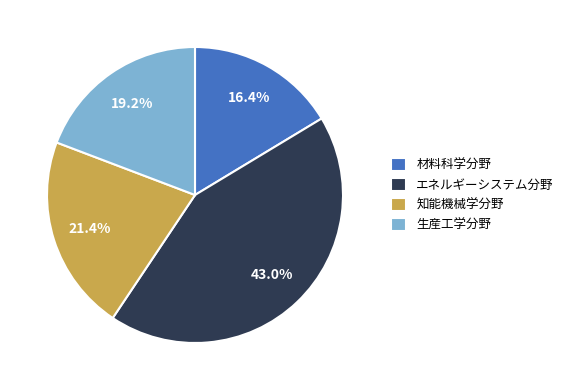

Is it true that 知能機械学分野 is 21% of the pie?

True